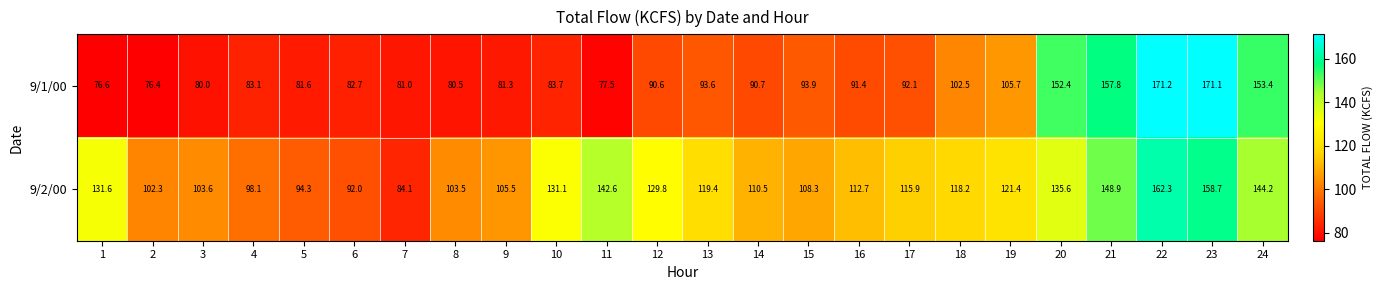

What is the spread (max minus min) of values at 21?

8.9